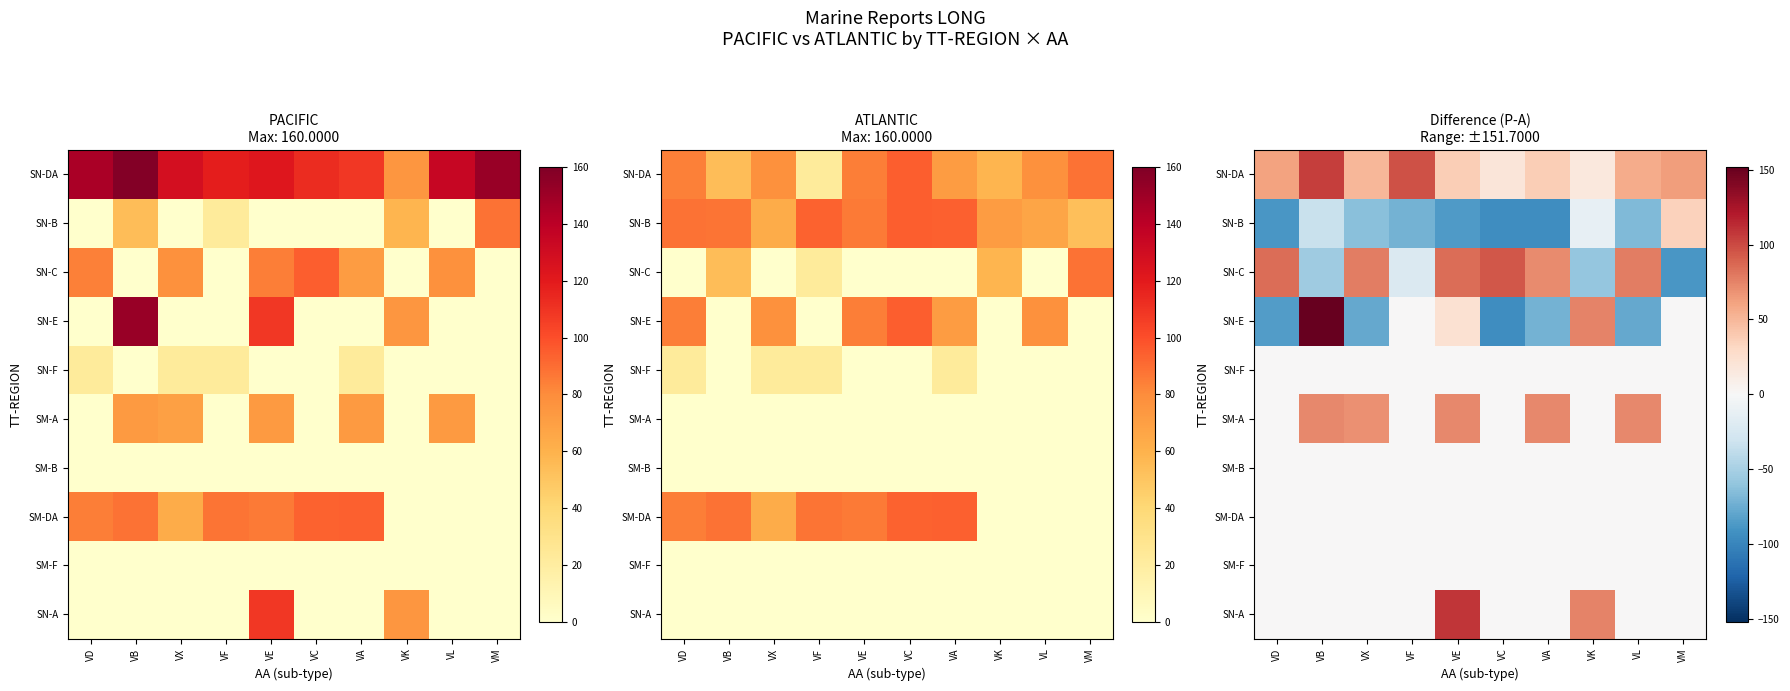

Where is SN-B nearest to the value -29?

VB